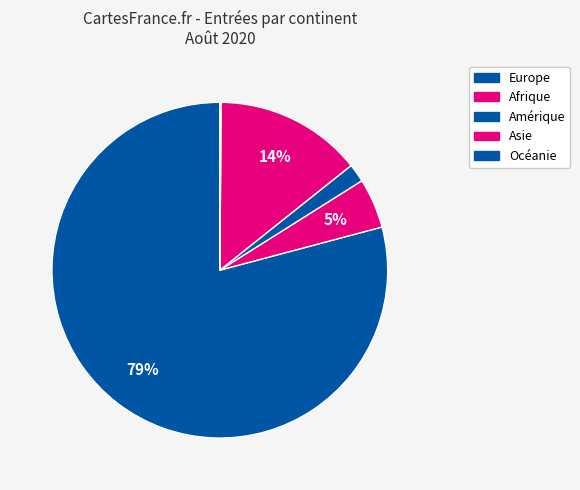

What portion of the pie excludes Amérique?

98.2%